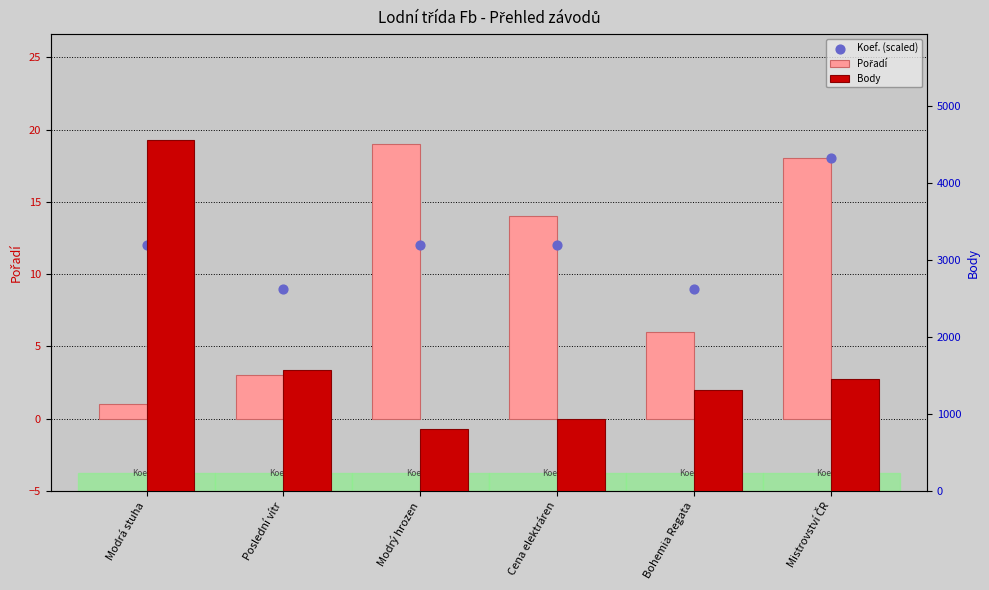

At which category is the sum across all series the highest?

Modrá stuha